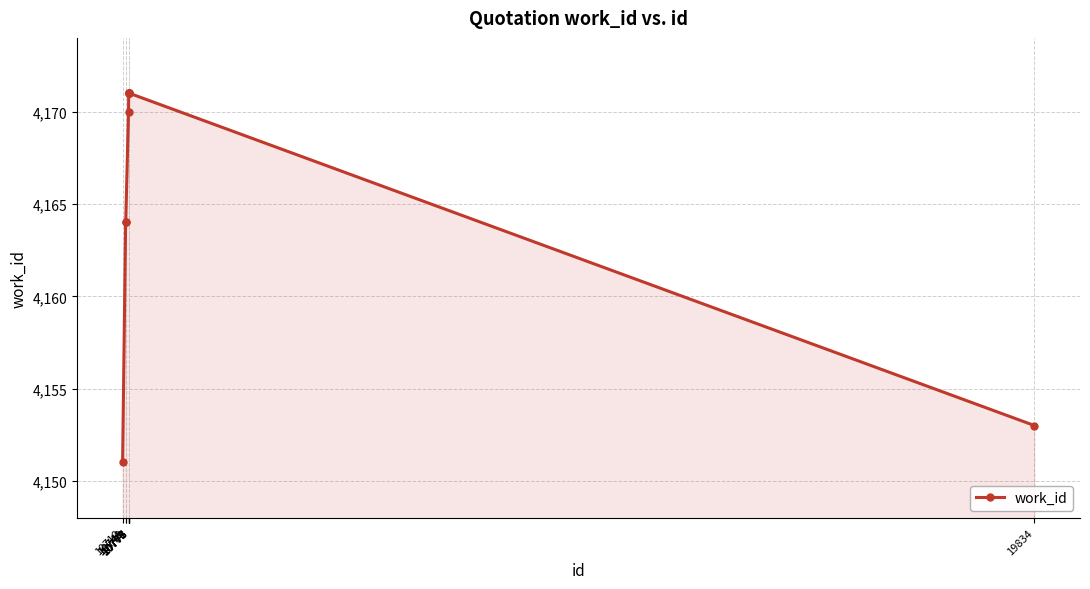

Between 10710 and 10776, which is larger?

10776